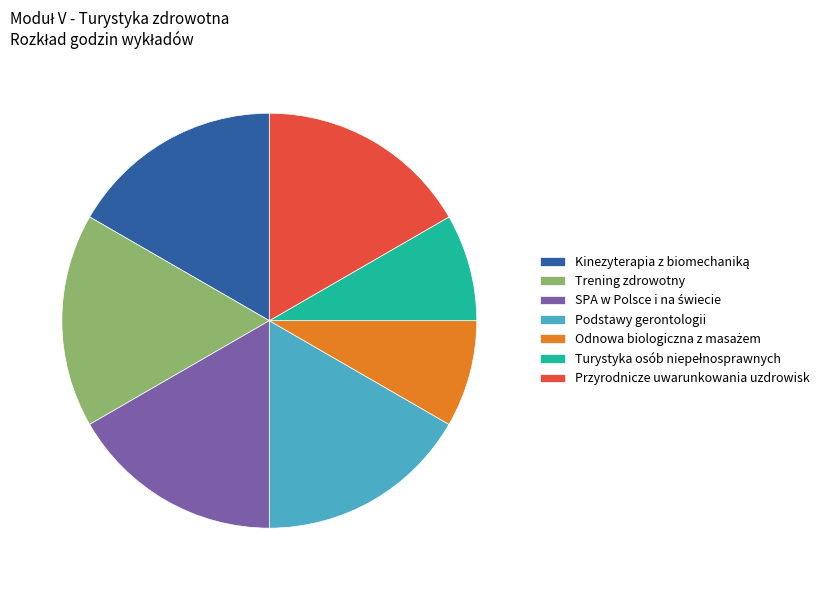

Is it true that Podstawy gerontologii is 17% of the pie?

True